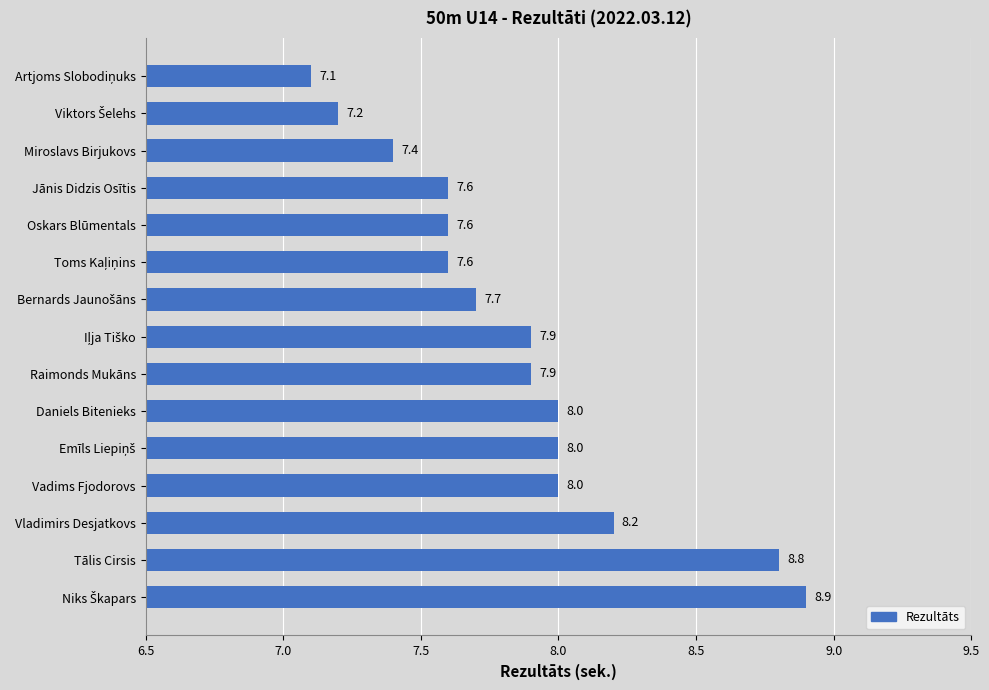

The chart shows a value of 8.0 at Vadims Fjodorovs. True or false?

True